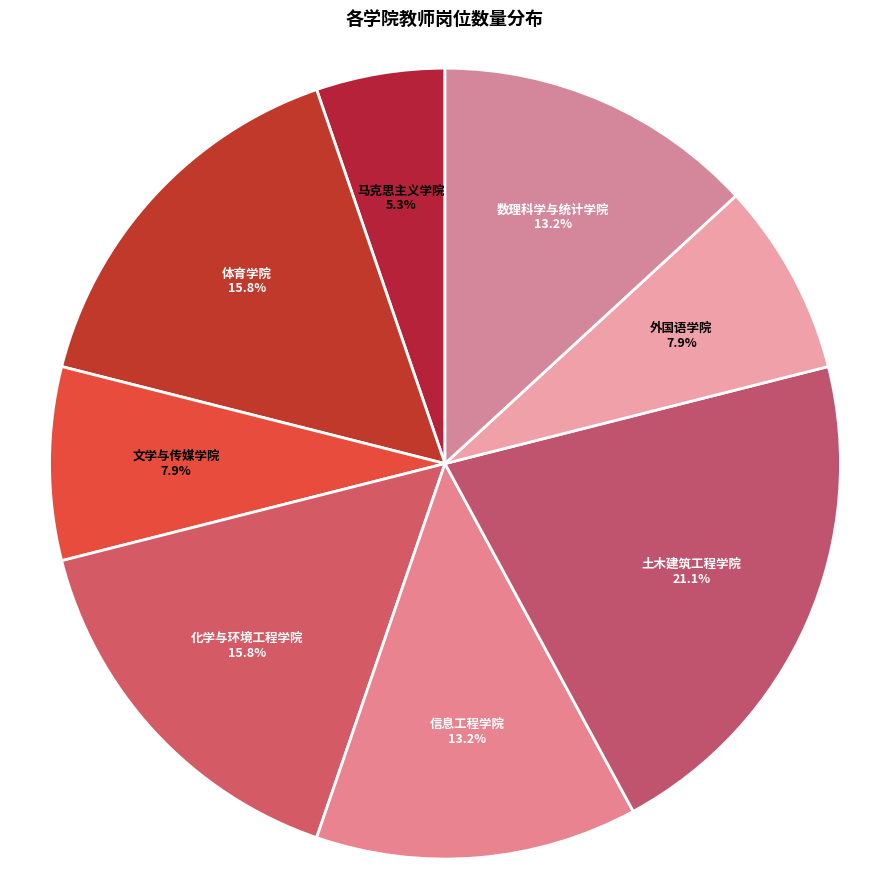

Does any single category account for the majority?

No